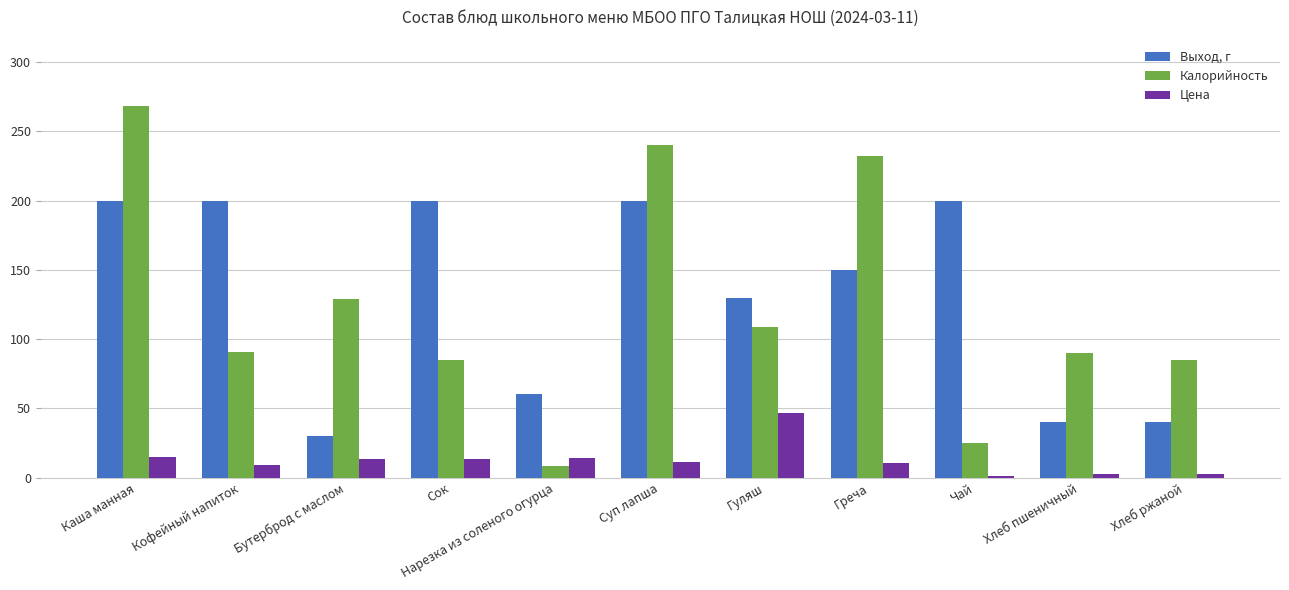

What is the difference between the second highest and second lowest values in the Выход, г series?

160.0